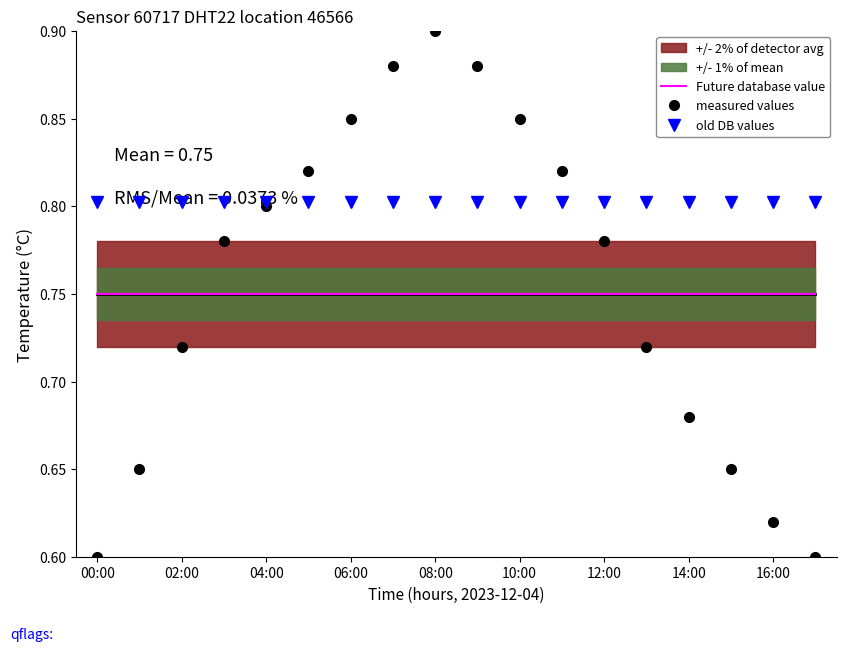

How many distinct data groups are displayed?

3